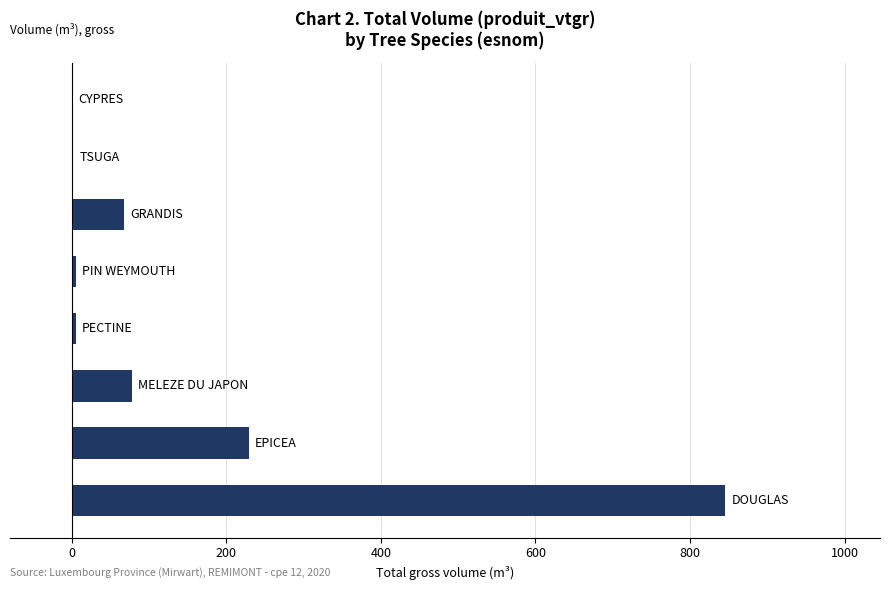

What is the sum of all values?

1234.4